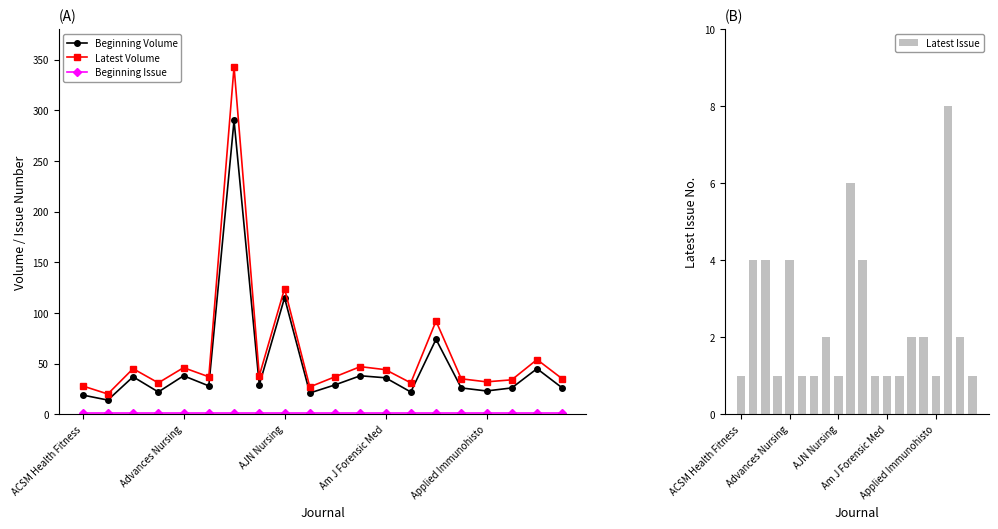

At which label is Beginning Volume closest to 152?

AJN Nursing